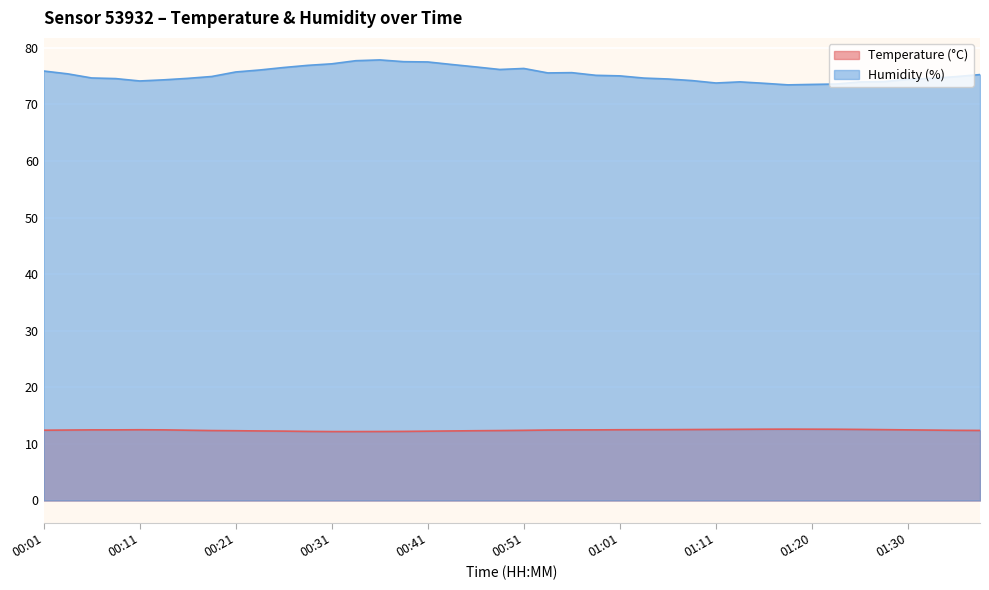

True or false: Temperature (°C) has a value of 12.5 at 01:30.

True